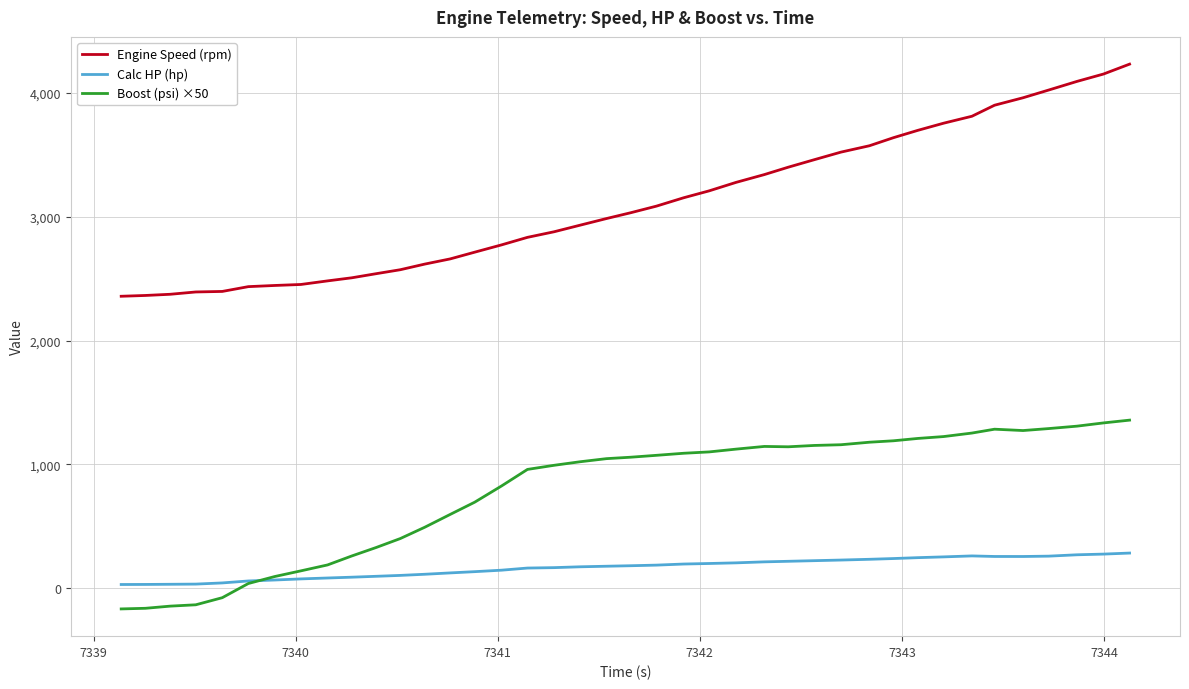

In Boost (psi) ×50, how many points are lower than both neighbors (excluding endpoints)?

2